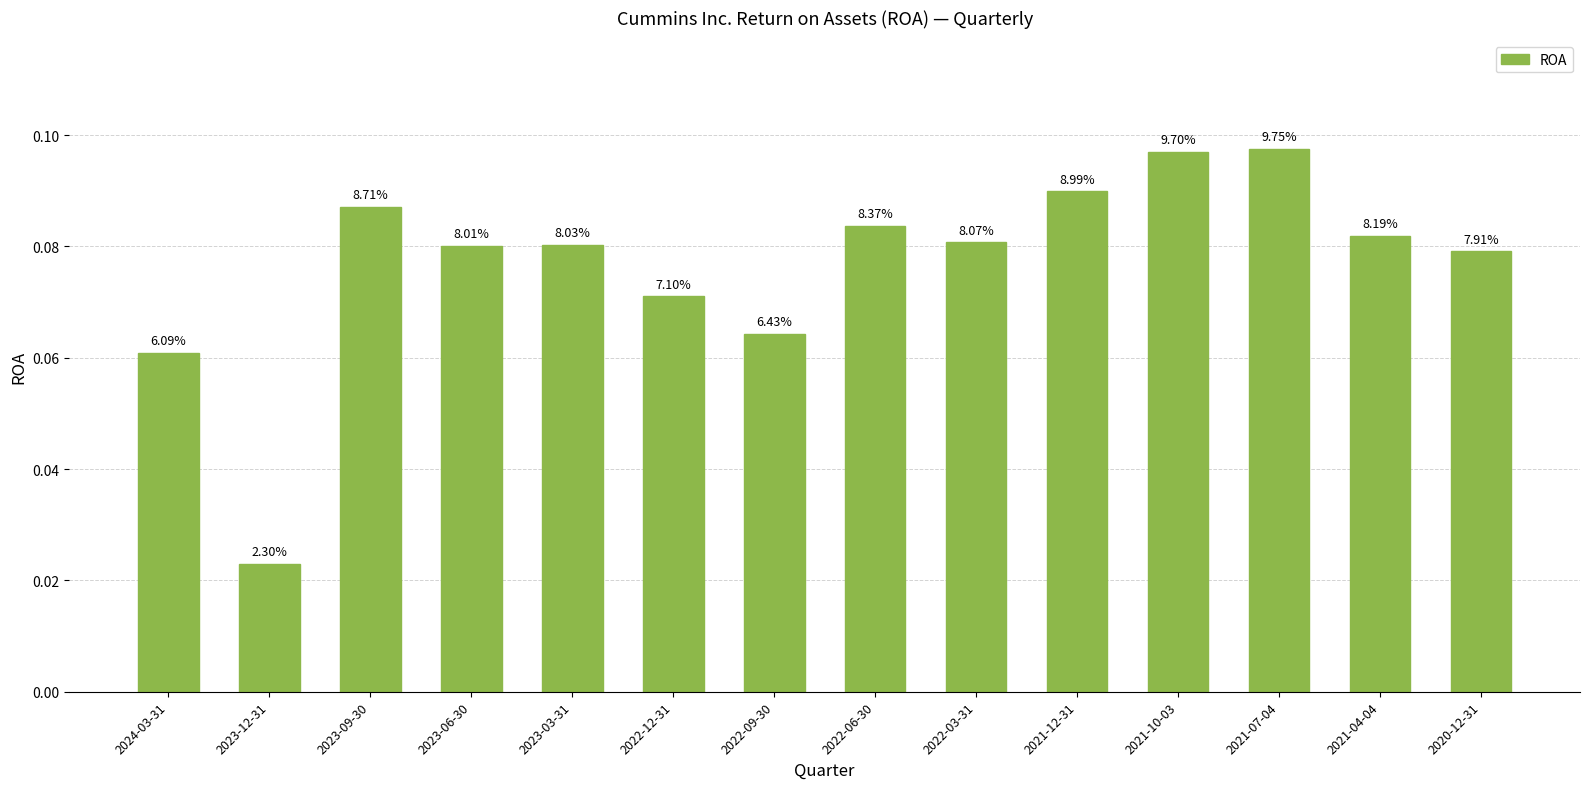

Reading right to left, what are all the values shown in this chart?

2020-12-31=0.1	2021-04-04=0.1	2021-07-04=0.1	2021-10-03=0.1	2021-12-31=0.1	2022-03-31=0.1	2022-06-30=0.1	2022-09-30=0.1	2022-12-31=0.1	2023-03-31=0.1	2023-06-30=0.1	2023-09-30=0.1	2023-12-31=0.0	2024-03-31=0.1